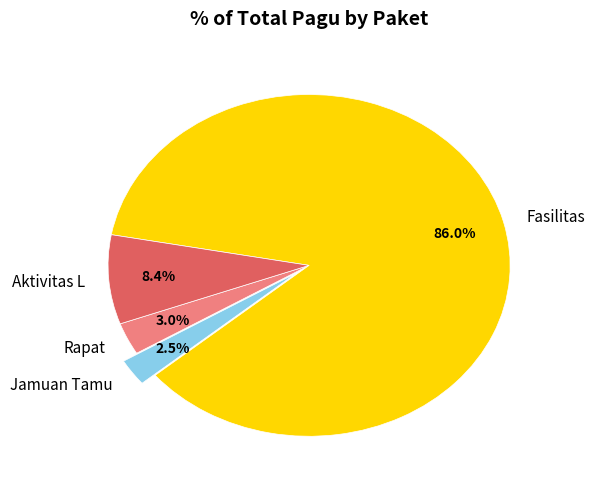

How much of the chart is everything except Jamuan Tamu?

97.5%